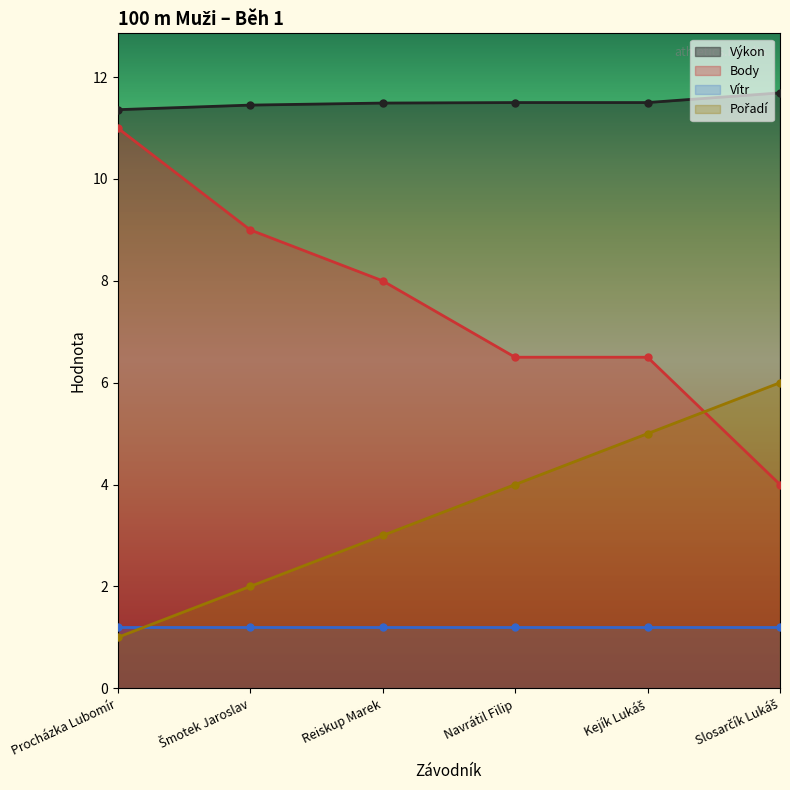

True or false: Výkon and Pořadí cross at least once.

False